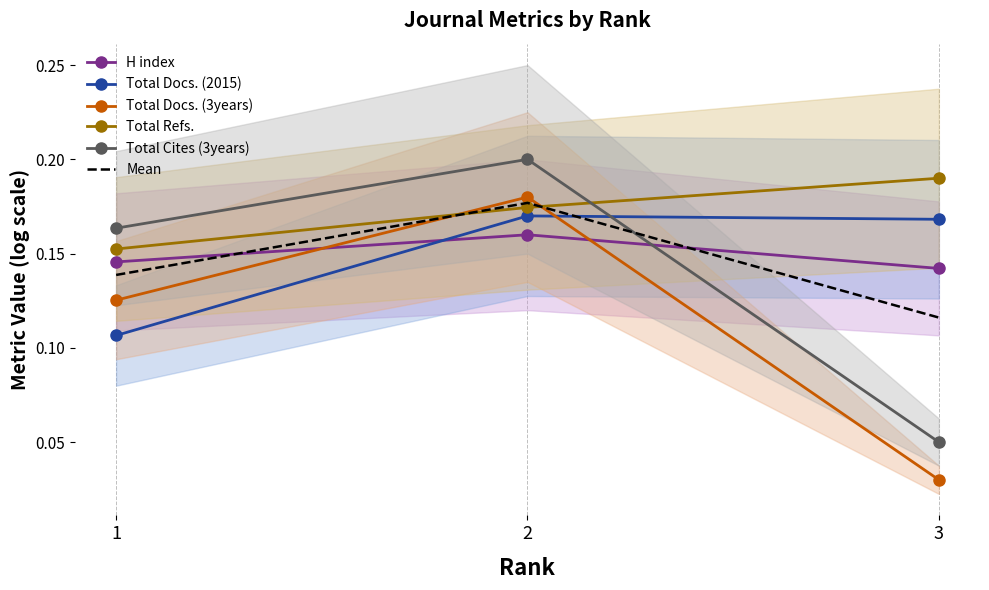

Is it true that Total Docs. (2015) equals 0.1 at 1?

True